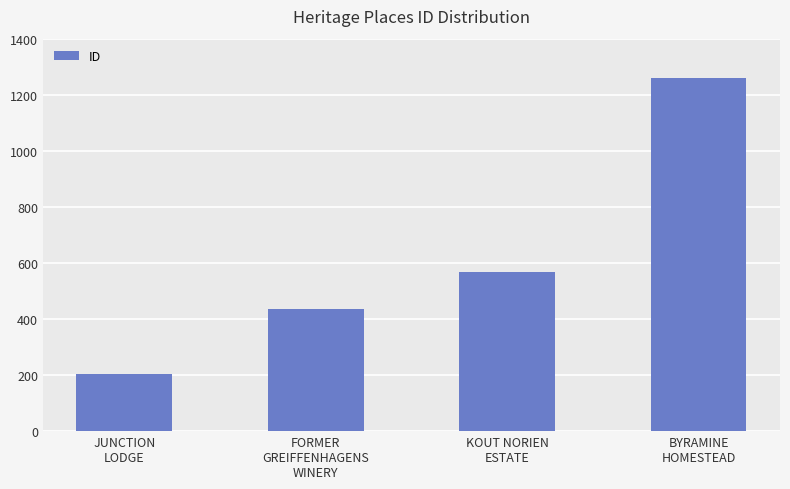

List the labels in order of value, smallest first.

JUNCTION
LODGE, FORMER
GREIFFENHAGENS
WINERY, KOUT NORIEN
ESTATE, BYRAMINE
HOMESTEAD